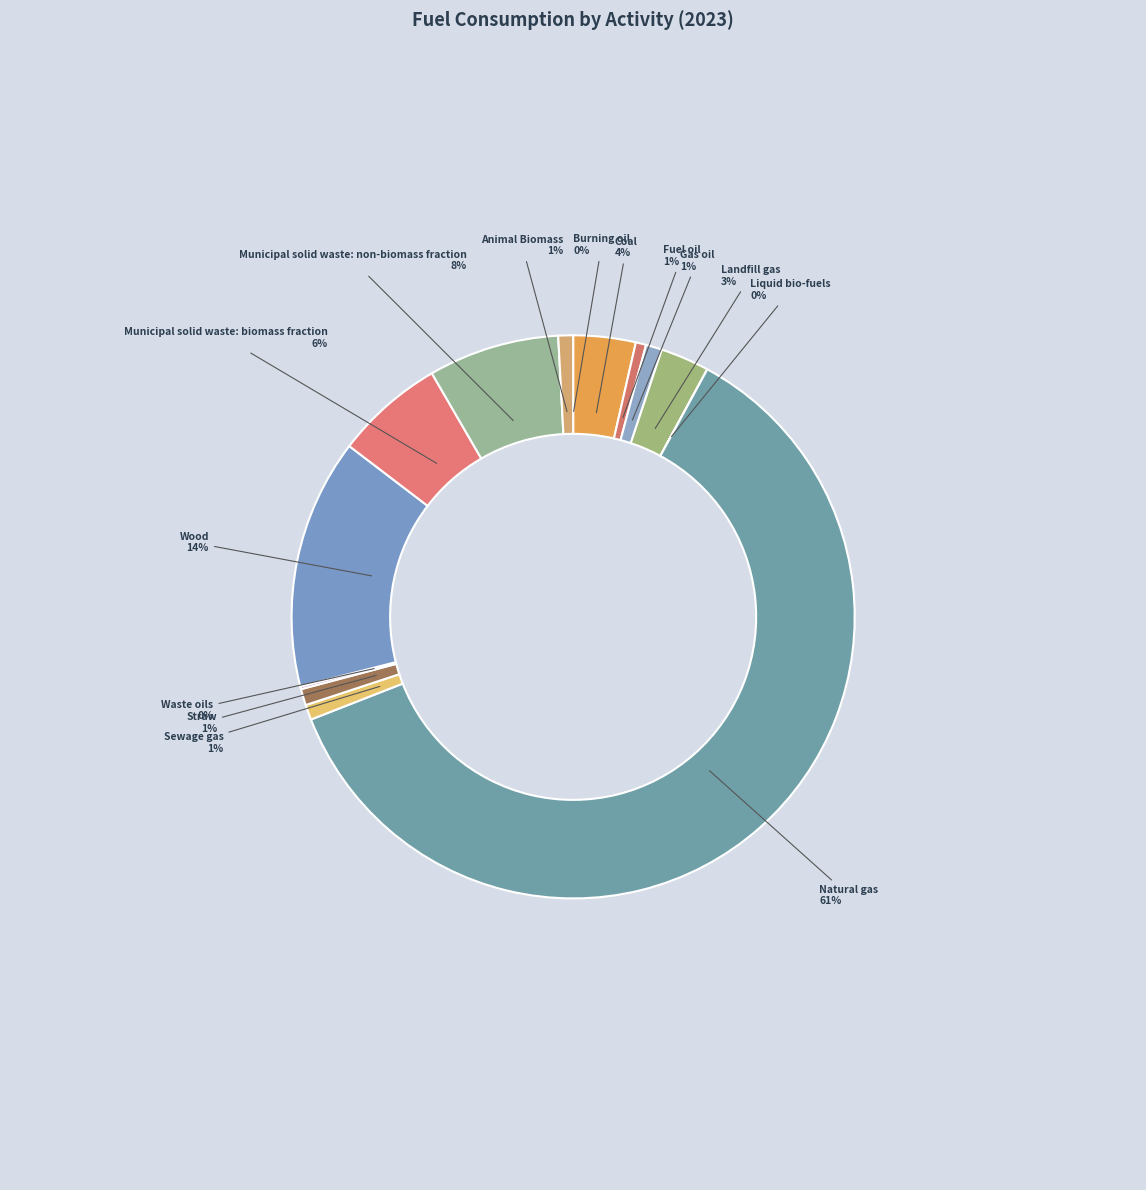

Is it true that Animal Biomass is 1% of the pie?

True